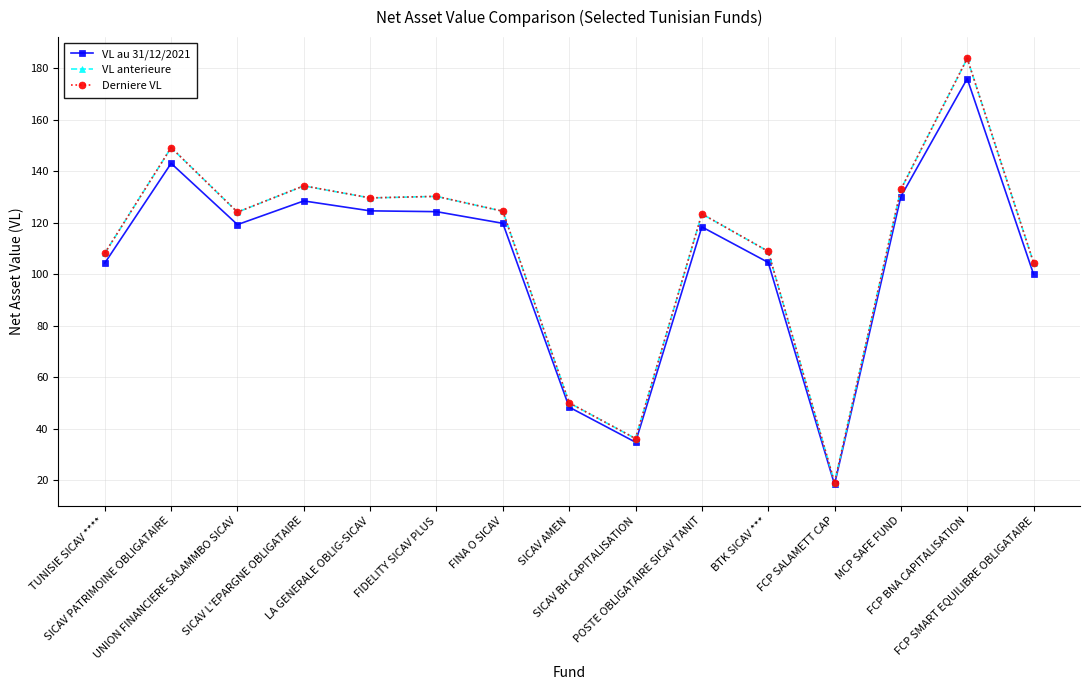

What is the value of the VL au 31/12/2021 point at the 1st from the left?

104.4